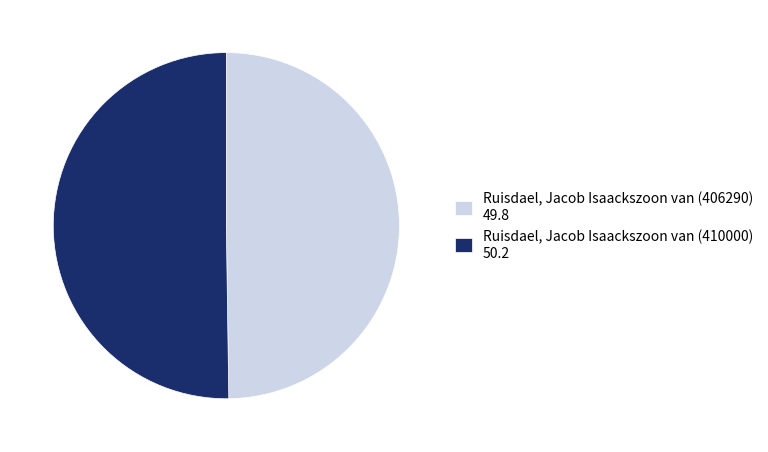

The Ruisdael, Jacob Isaackszoon van (406290) slice represents 57% of the pie. True or false?

False